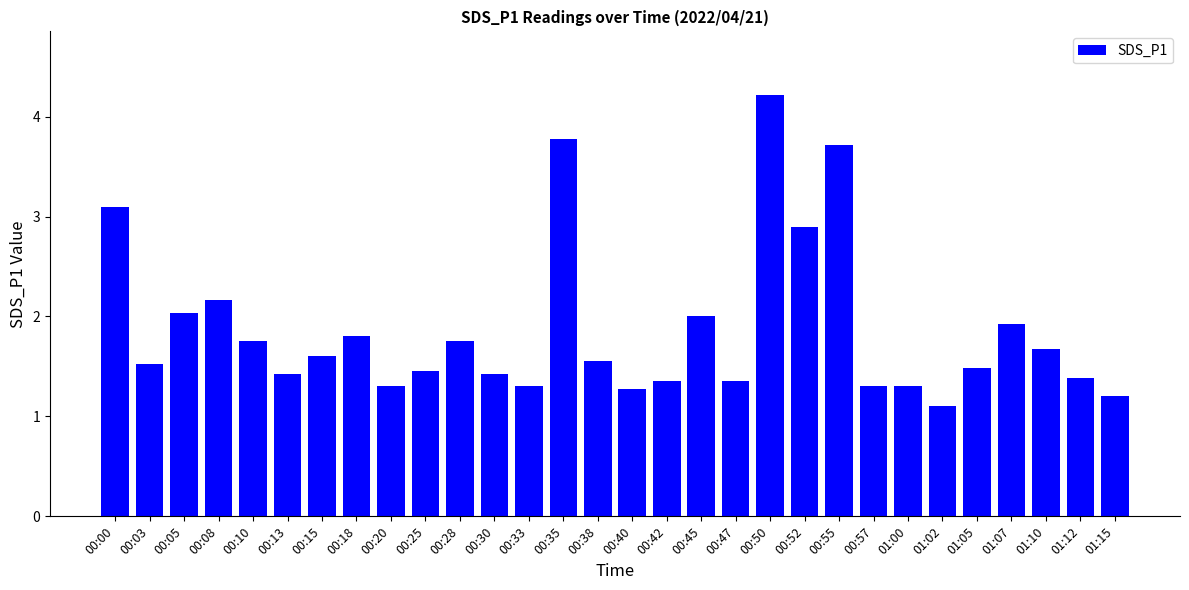

What is the change in value from 00:35 to 01:05?

-2.3